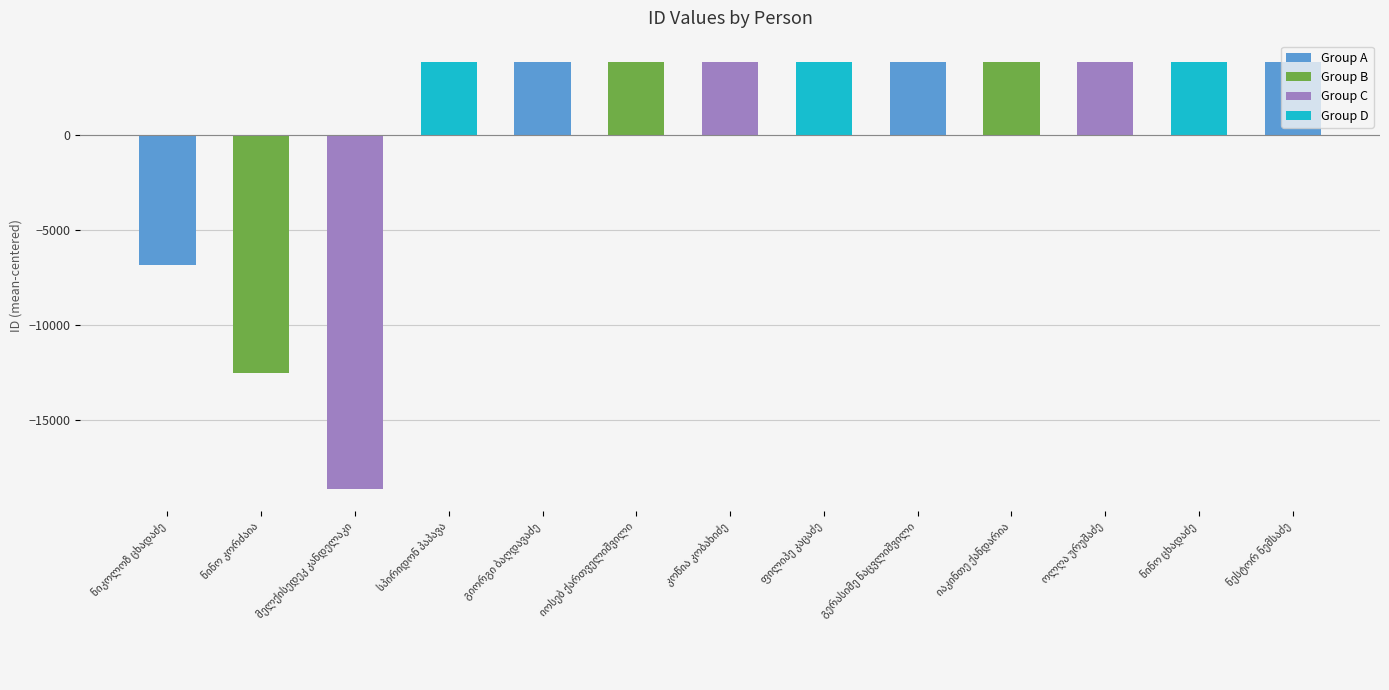

What is the value of the 8th bar from the left?

3812.3